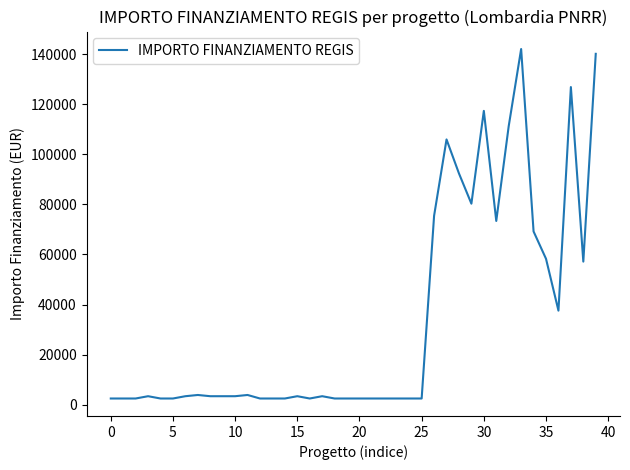

What is the maximum value shown in the chart?

142004.3